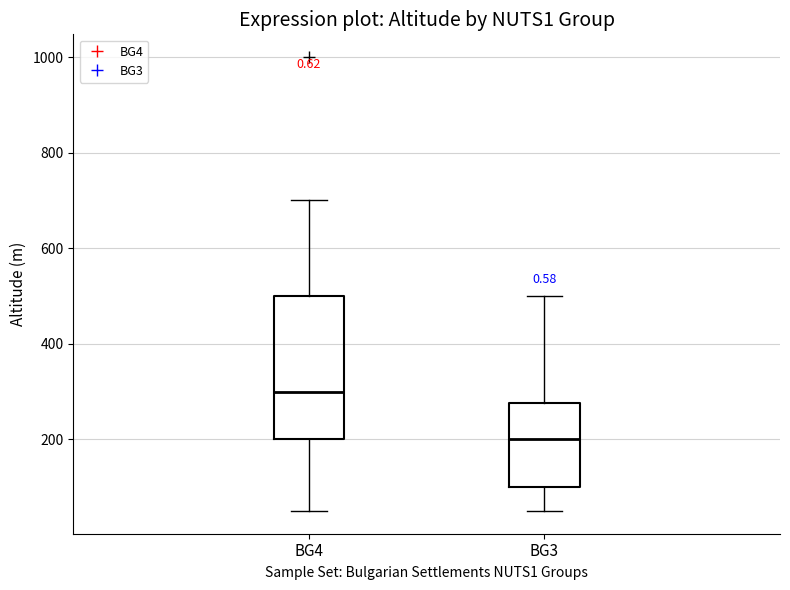

Reading left to right, transcribe this box plot: for each box, give where its median line is, the range the box spans, and where its two whiskers end, as read against the y-axis. The values are not printed on the chart, so give them approximately, as read against the axis.

BG4: median 300, box 200 to 500, whiskers 60 to 700
BG3: median 200, box 100 to 280, whiskers 60 to 500